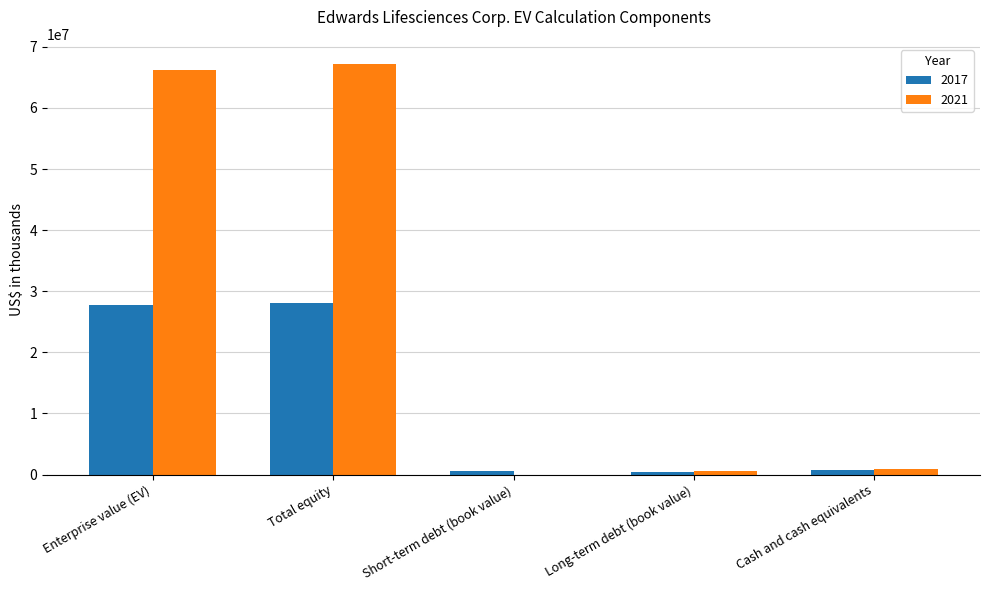

What is the difference between the 2017 values at Enterprise value (EV) and Total equity?

301100